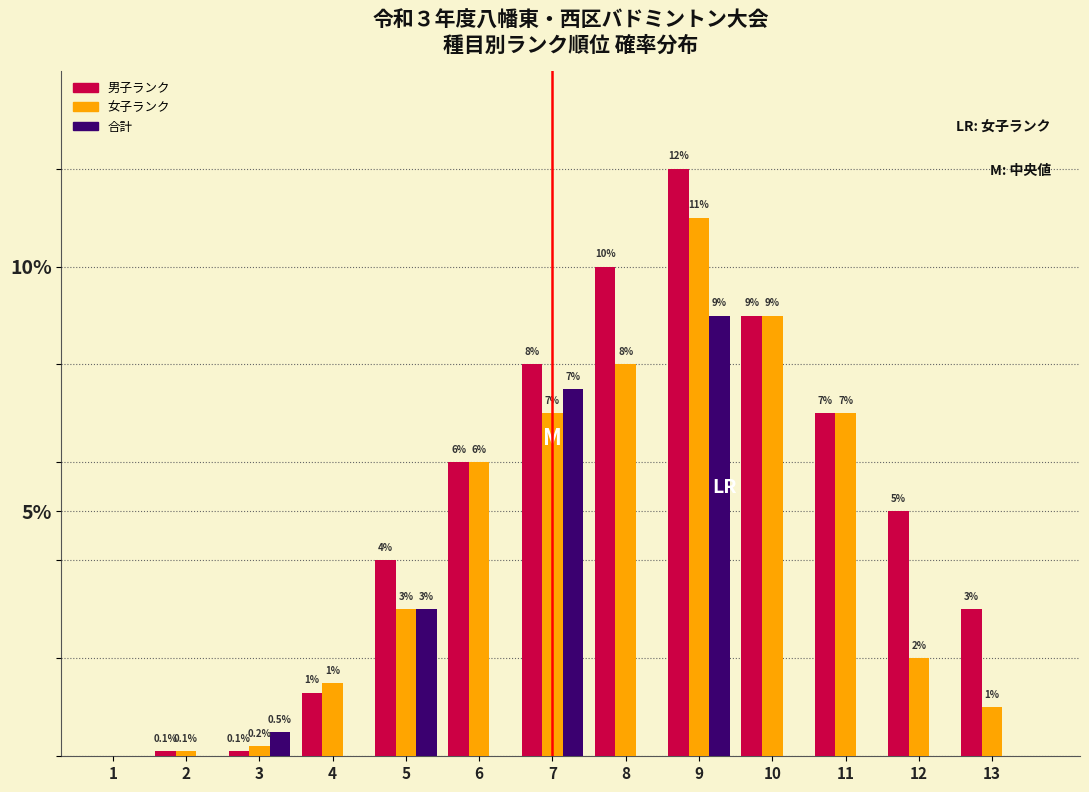

Reading left to right, extract all data points from this chart.

男子ランク: 1=0.0	2=0.1	3=0.1	4=1.3	5=4.0	6=6.0	7=8.0	8=10.0	9=12.0	10=9.0	11=7.0	12=5.0	13=3.0
女子ランク: 1=0.0	2=0.1	3=0.2	4=1.5	5=3.0	6=6.0	7=7.0	8=8.0	9=11.0	10=9.0	11=7.0	12=2.0	13=1.0
合計: 1=0.0	2=0.0	3=0.5	4=0.0	5=3.0	6=0.0	7=7.5	8=0.0	9=9.0	10=0.0	11=0.0	12=0.0	13=0.0